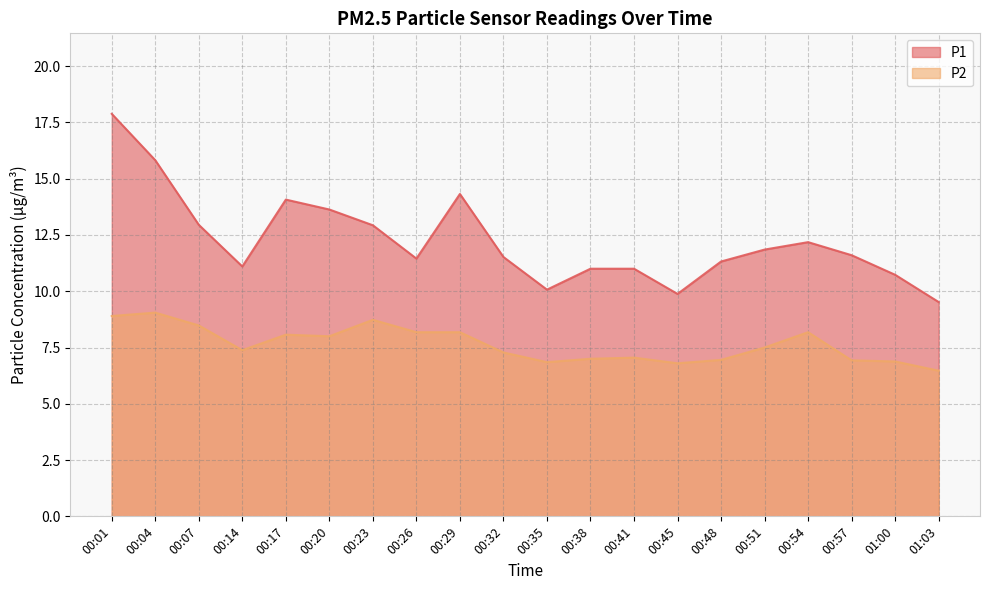

Rank the series at 00:23 from highest to lowest value.

P1, P2